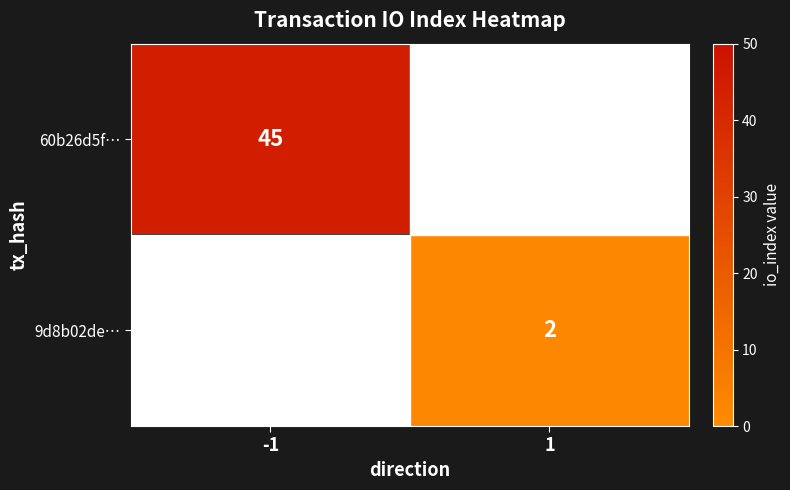

Between -1 and 1, which is larger?

-1